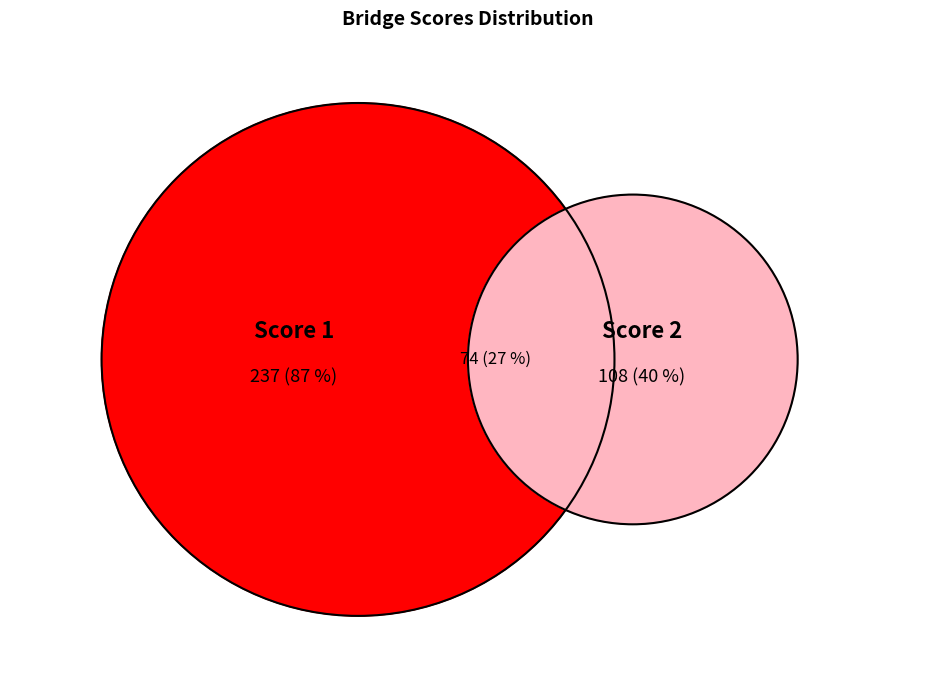

Which category has the biggest portion of the pie?

1